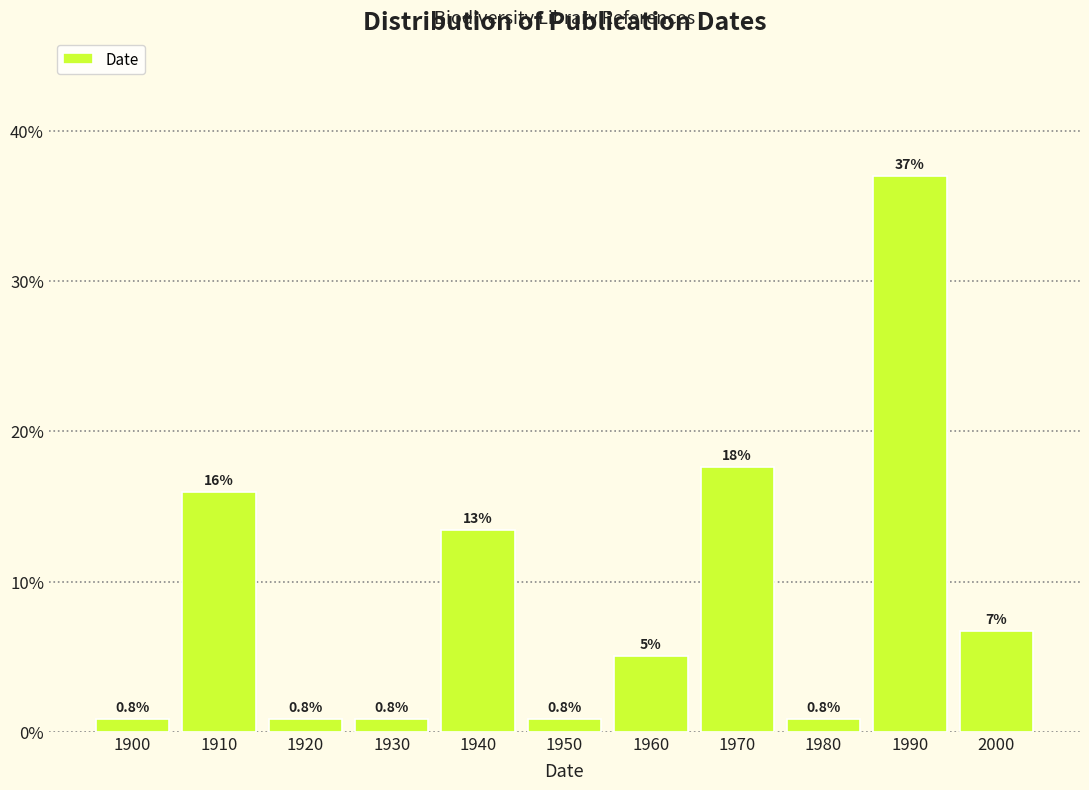

Reading left to right, what are all the values shown in this chart?

1900=0.8	1910=16.0	1920=0.8	1930=0.8	1940=13.4	1950=0.8	1960=5.0	1970=17.6	1980=0.8	1990=37.0	2000=6.7